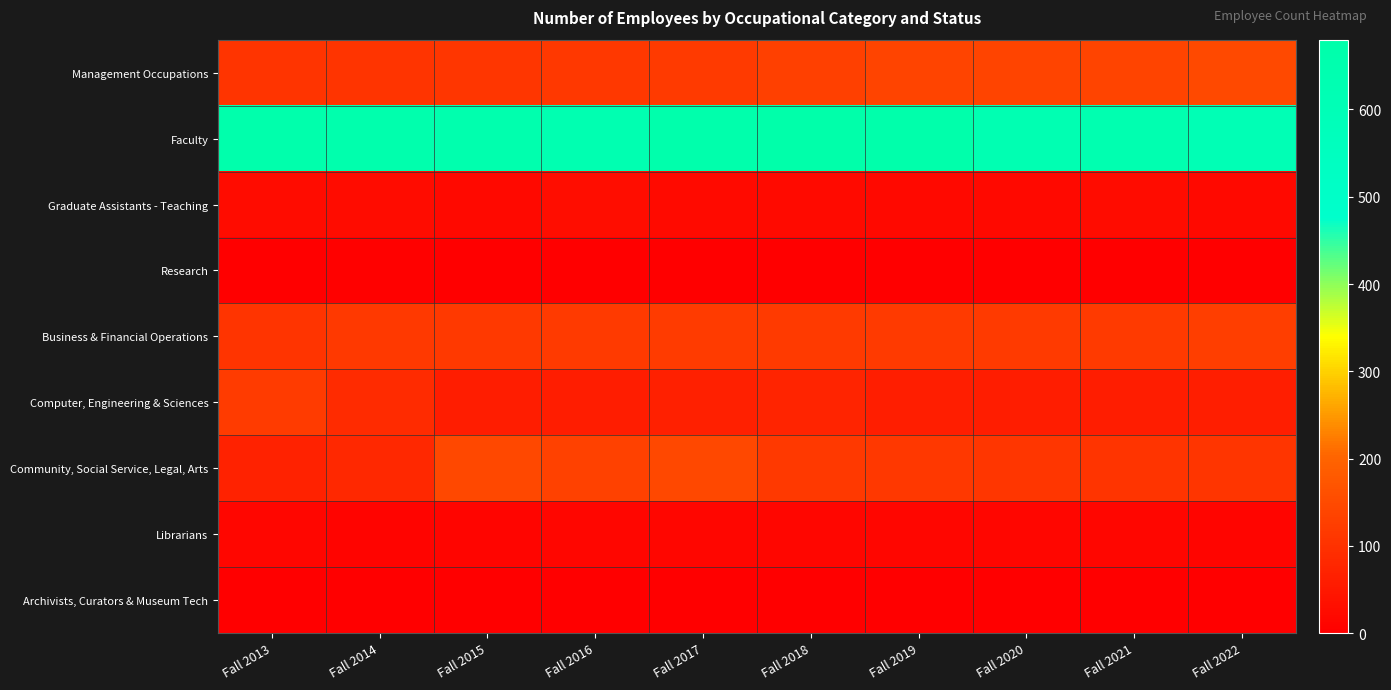

What is the total value across all series at Fall 2018?

1152